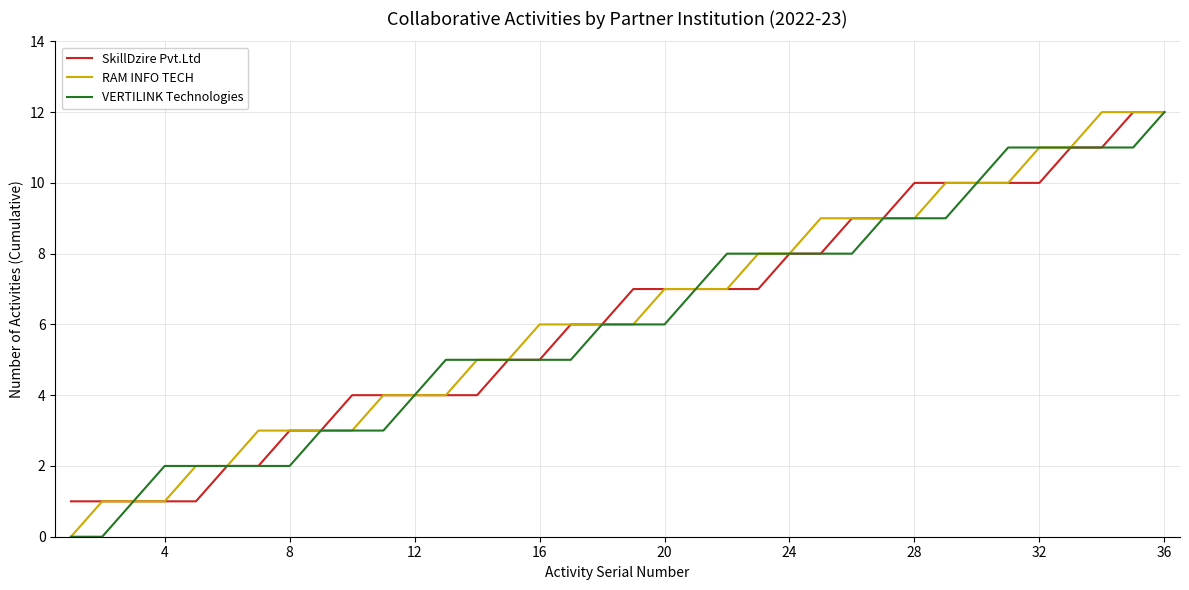

What is the maximum value shown in the chart?

12